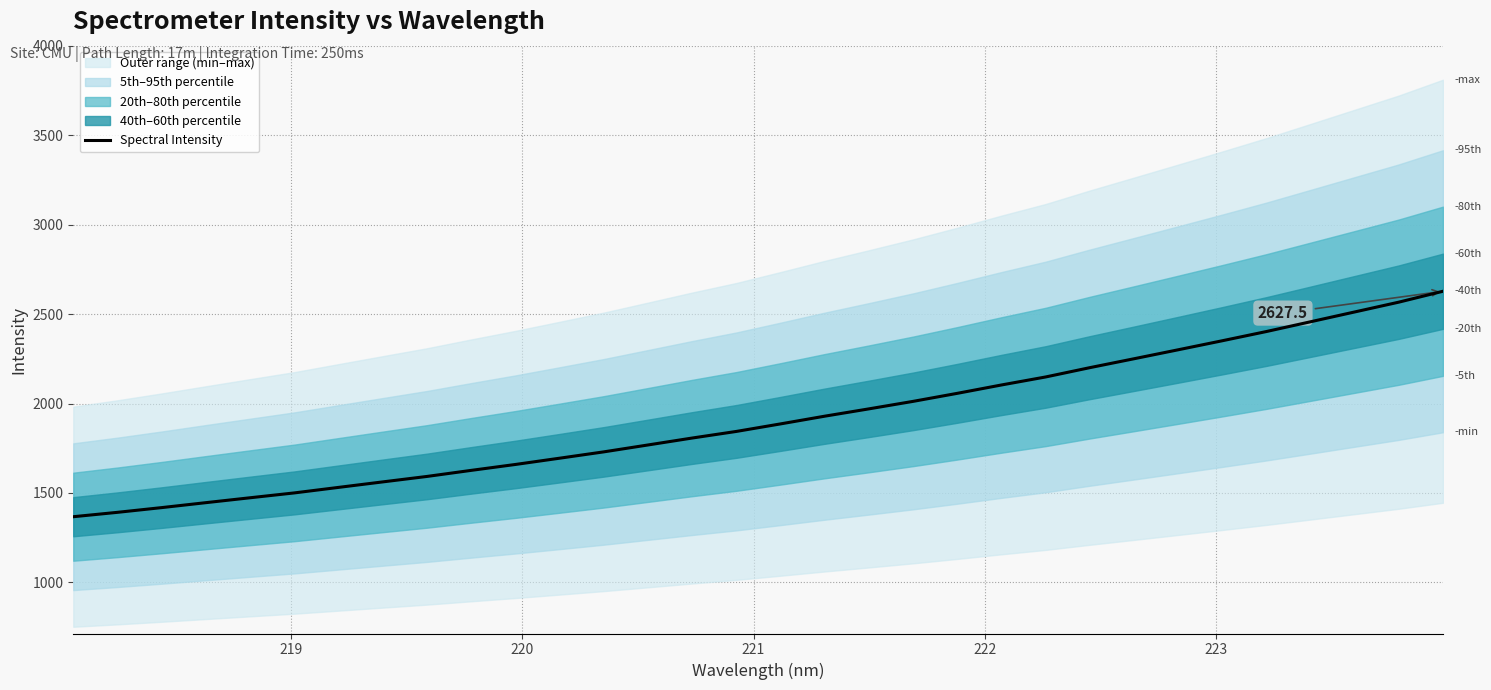

What is the highest value of the Spectral Intensity series?

2627.5